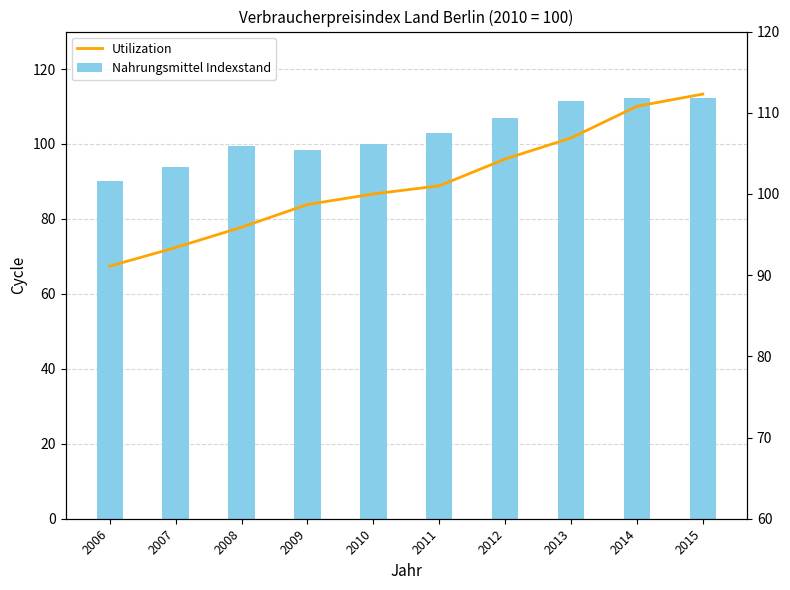

What are all the series names shown in the legend?

Nahrungsmittel Indexstand, Utilization